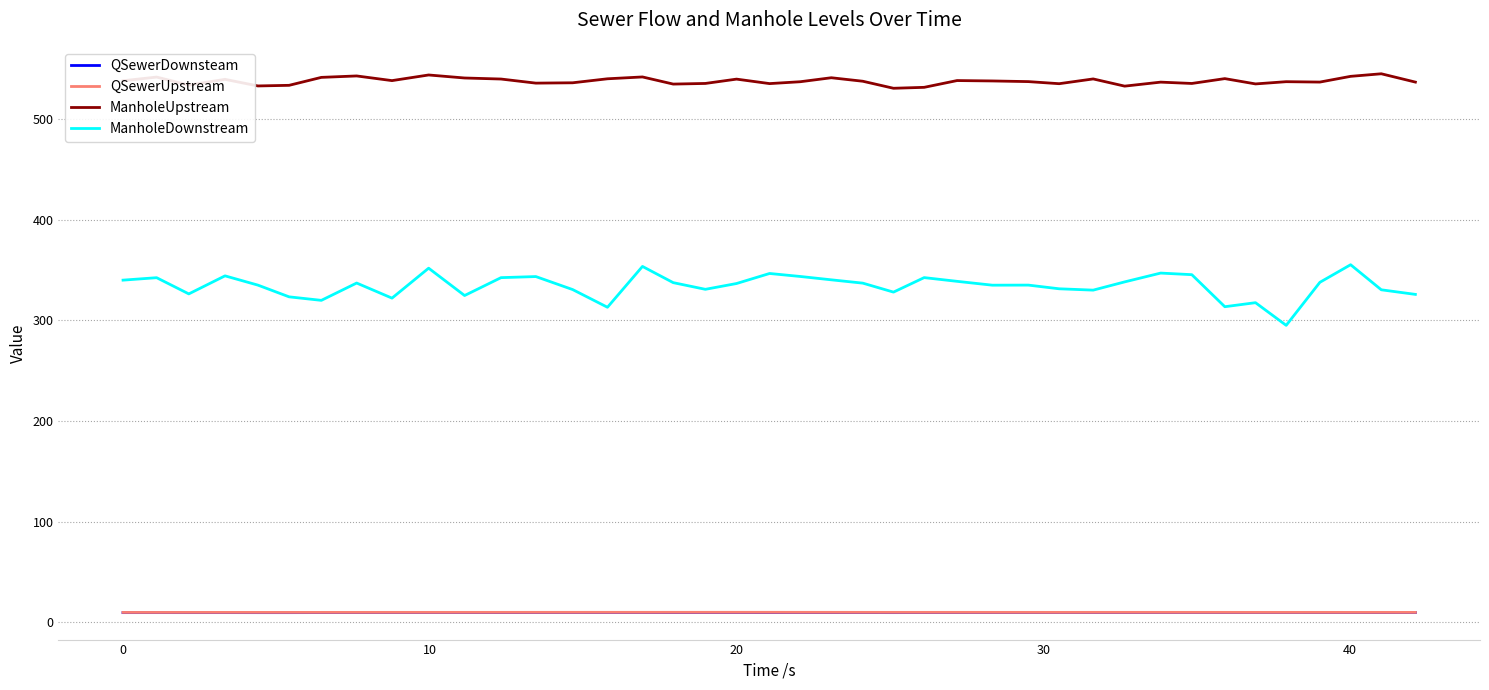

True or false: QSewerDownsteam and ManholeDownstream cross at least once.

False